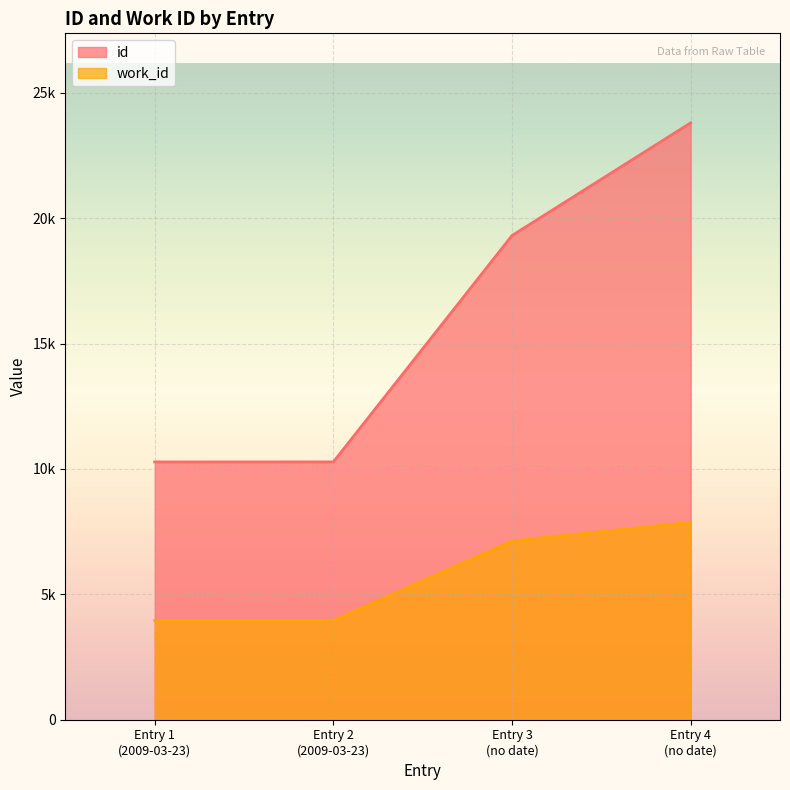

True or false: work_id has a value of 6333 at Entry 2 (2009-03-23).

False